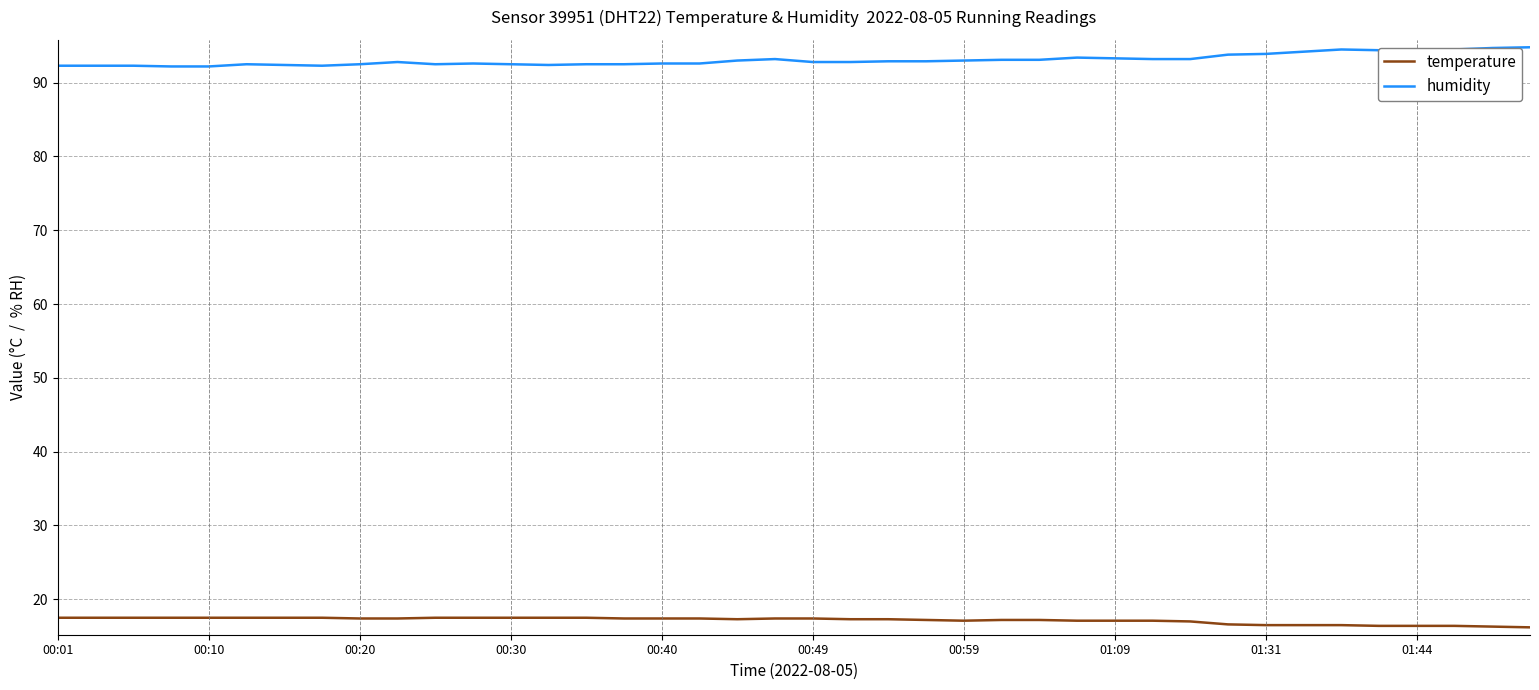

What is the highest value of the temperature series?

17.5